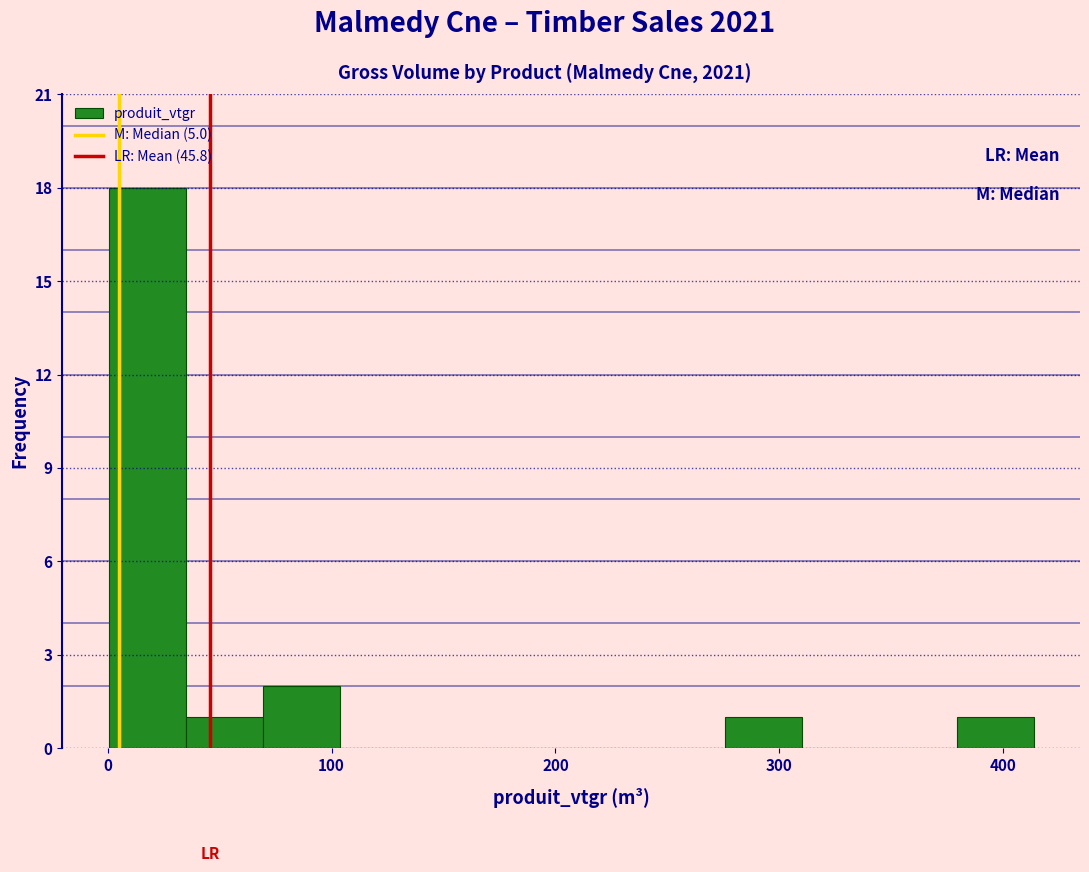

Read against the x-axis, roughly where is the centre of the tallest bar?

20